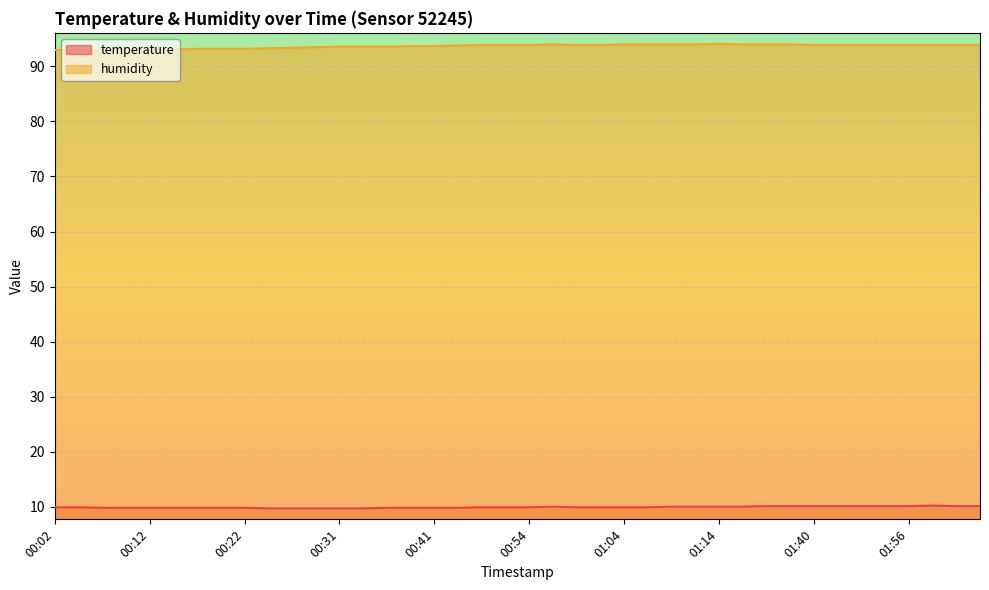

What is the sum of all humidity values?

3746.7